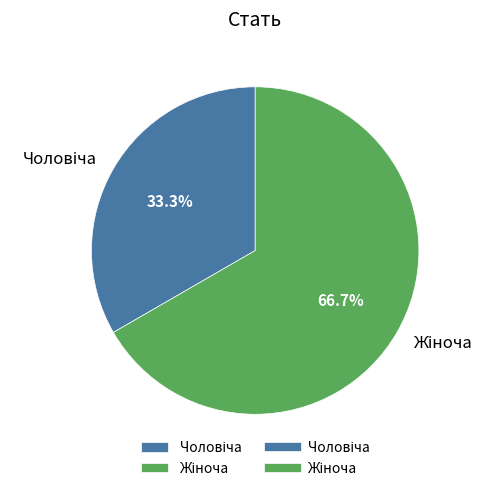

Is there a majority slice in this chart?

Yes